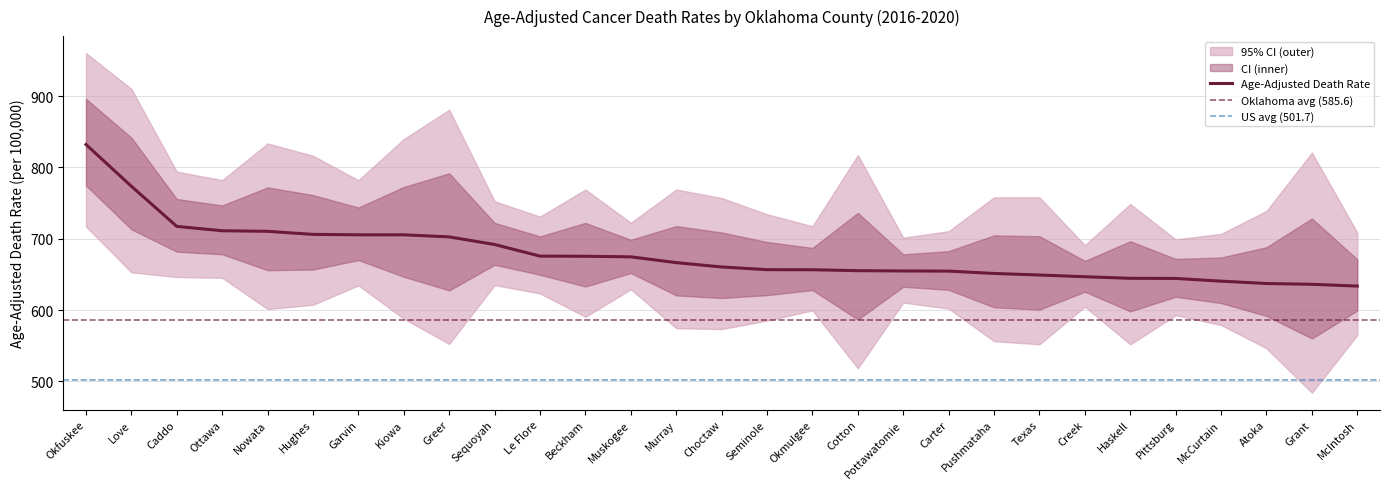

True or false: Age-Adjusted Death Rate has a value of 267.9 at Garvin.

False